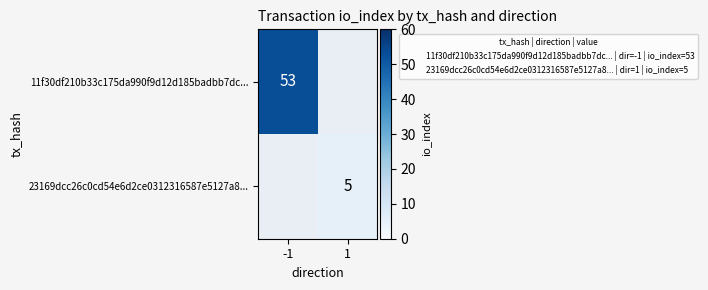

Is it true that 11f30df210b33c175da990f9d12d185badbb7dc... equals 93 at -1?

False